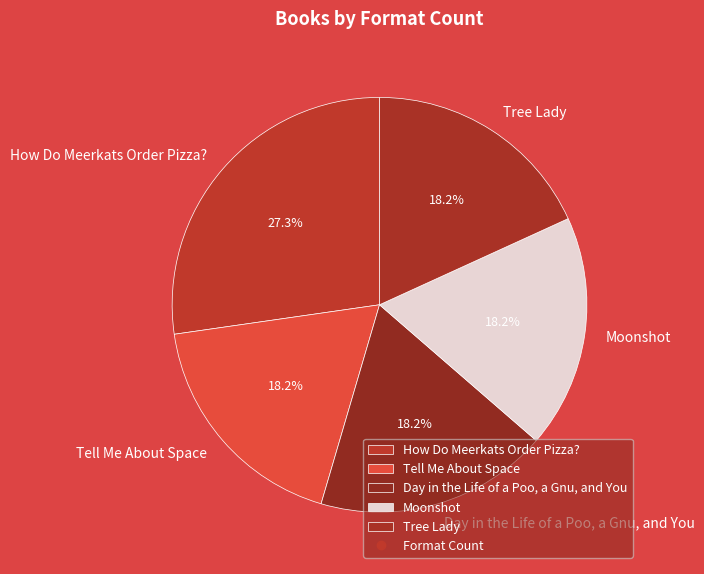

To the nearest percent, what is the average slice percentage?

20%